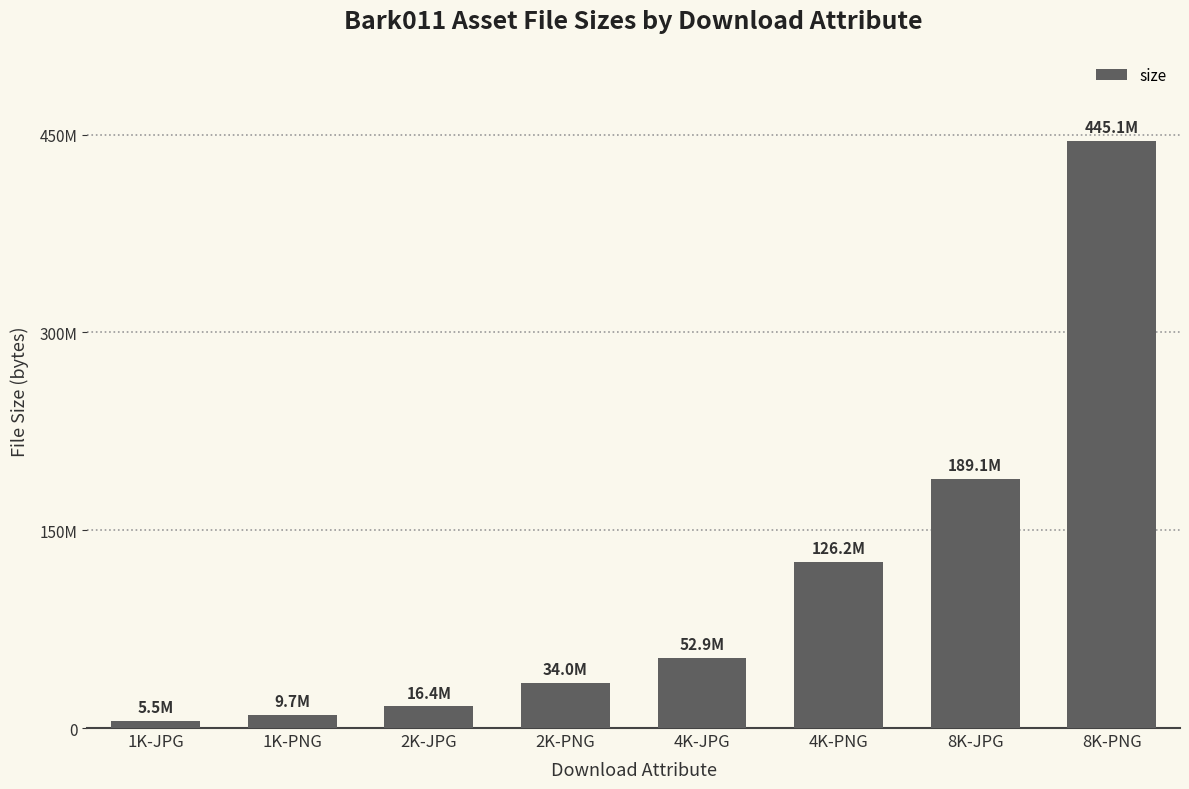

Does the chart contain any negative values?

No